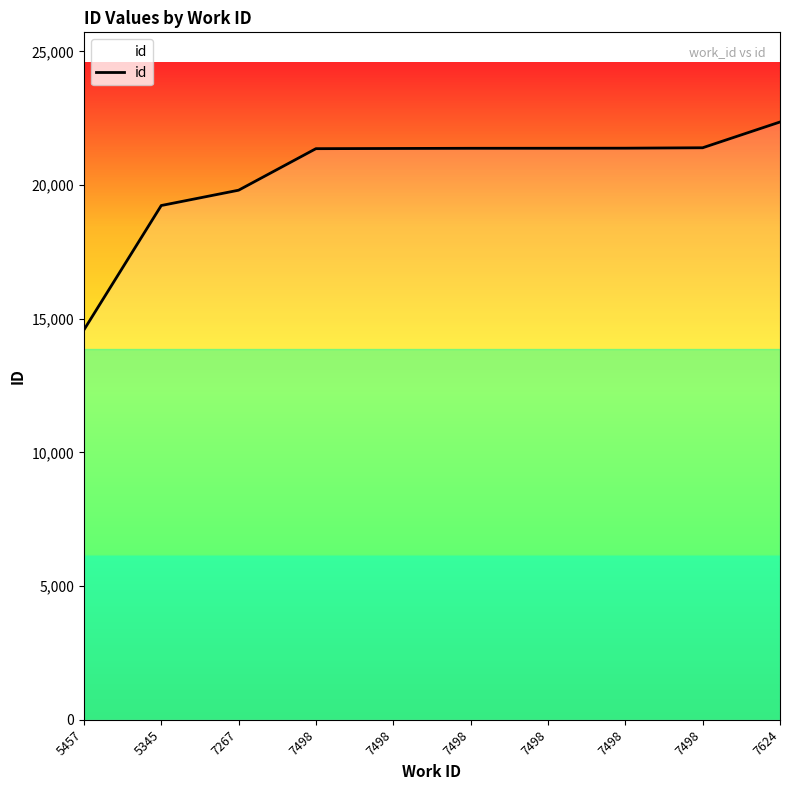

What is the ratio of the value at 7498 to the value at 7624?

1.0